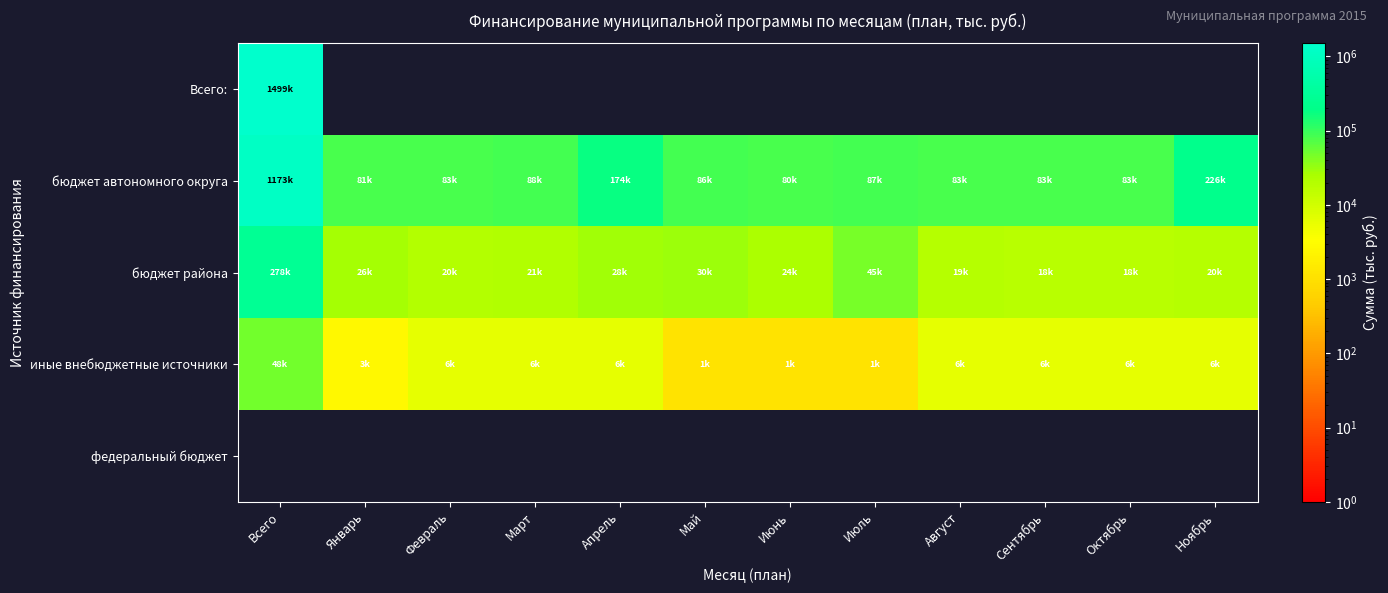

What is the total value across all series at Август?

107293.1